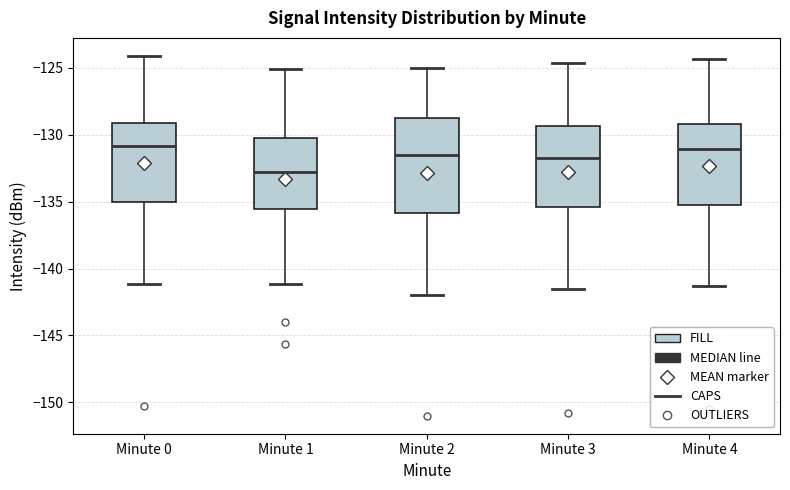

Which box is the tallest, from its lower edge to its upper edge?

Minute 2